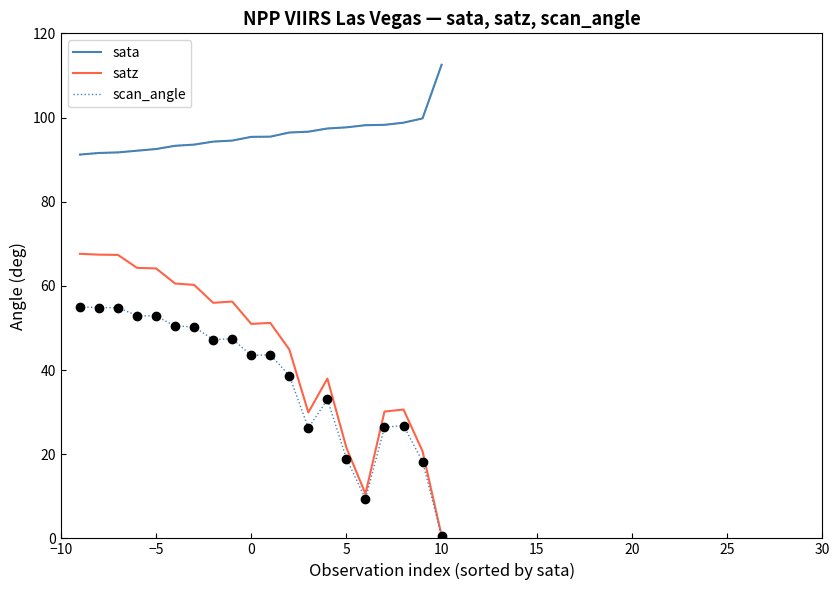

What is the maximum value for sata?

112.5